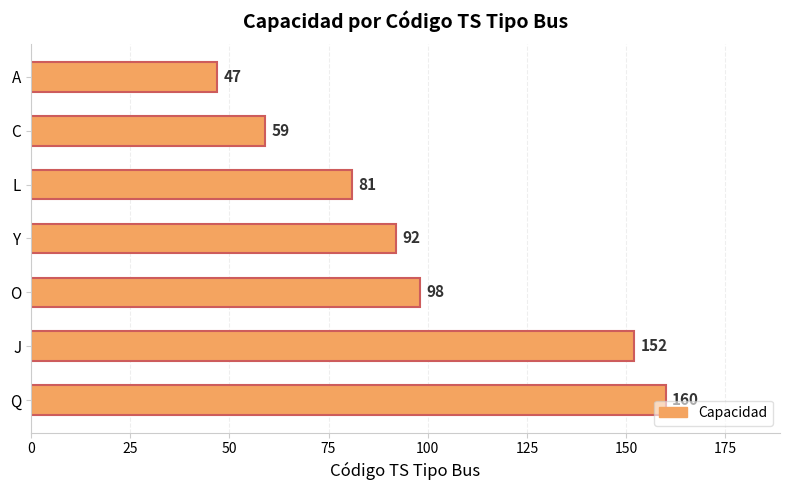

What is the difference between the maximum and minimum values?

113